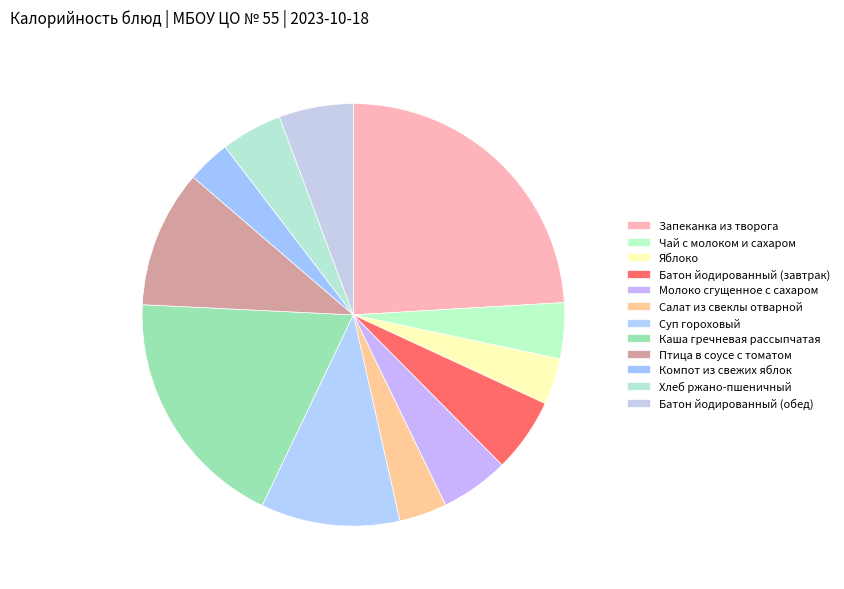

Rank the categories by value from highest to lowest.

Запеканка из творога, Каша гречневая рассыпчатая, Суп гороховый, Птица в соусе с томатом, Батон йодированный (завтрак), Батон йодированный (обед), Молоко сгущенное с сахаром, Хлеб ржано-пшеничный, Чай с молоком и сахаром, Салат из свеклы отварной, Яблоко, Компот из свежих яблок